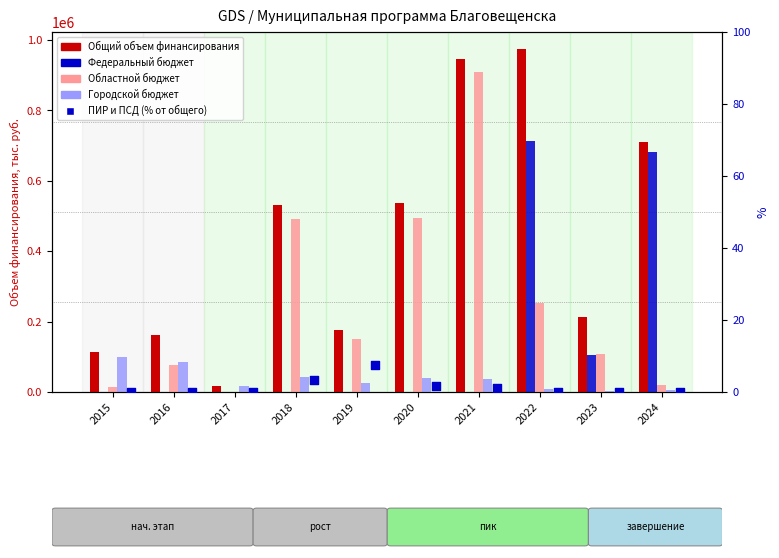

Which series contains the highest Y value?

Общий объем финансирования